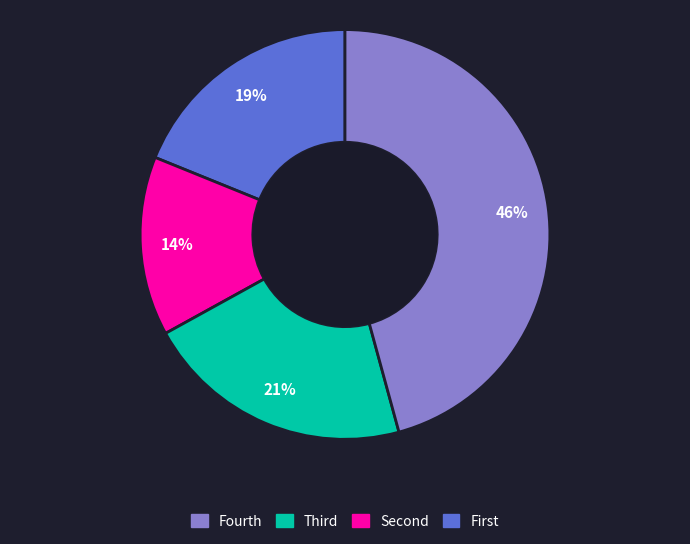

To the nearest percent, what is the average slice percentage?

25%